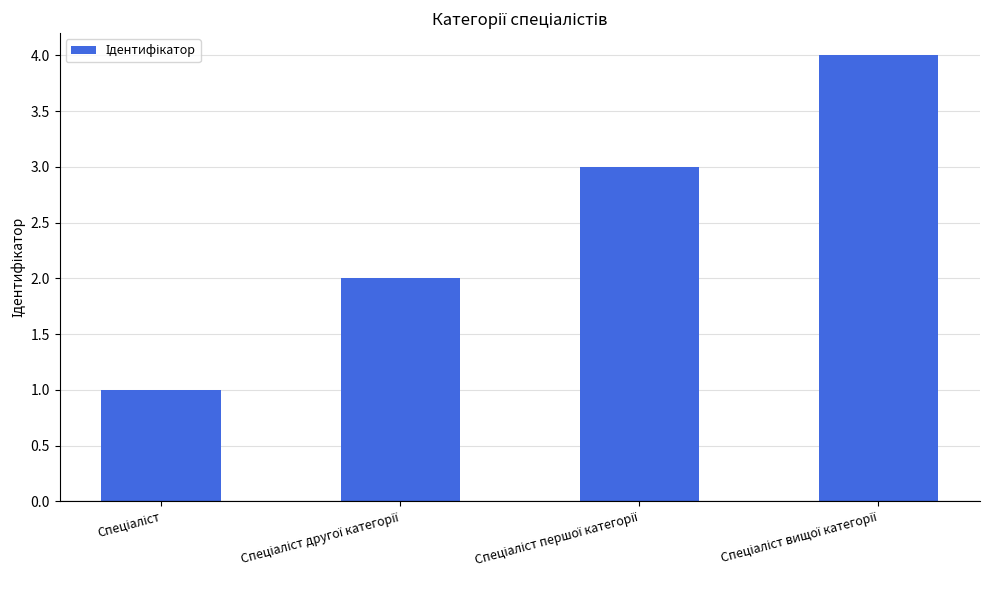

What is the difference between the maximum and minimum values?

3